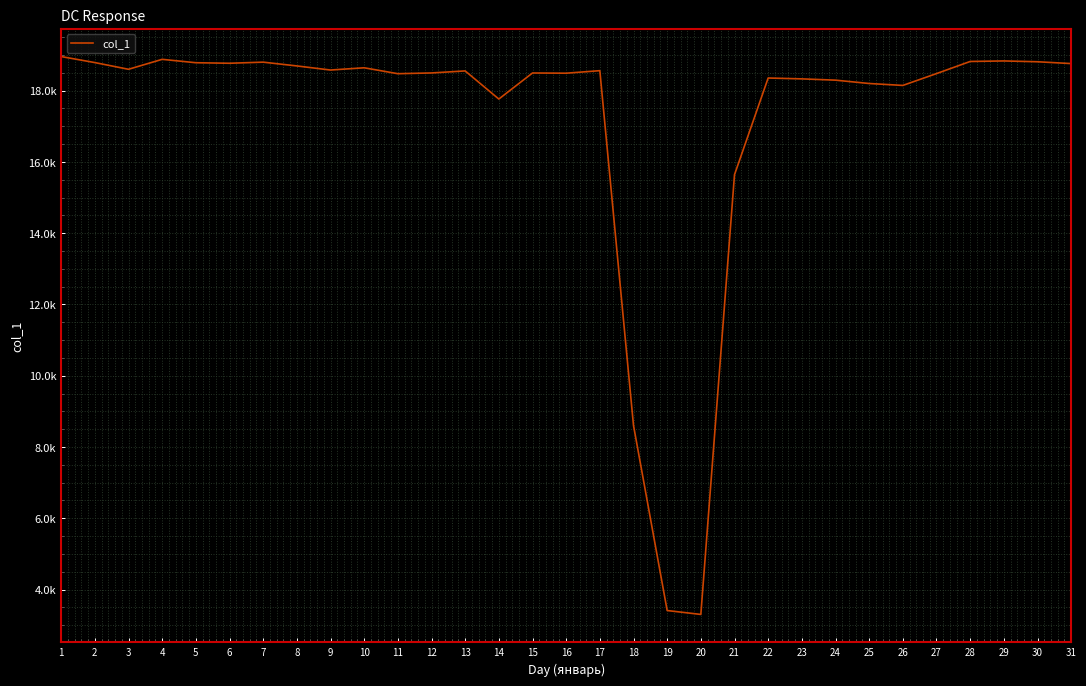

The value at 28 is 18819. True or false?

True